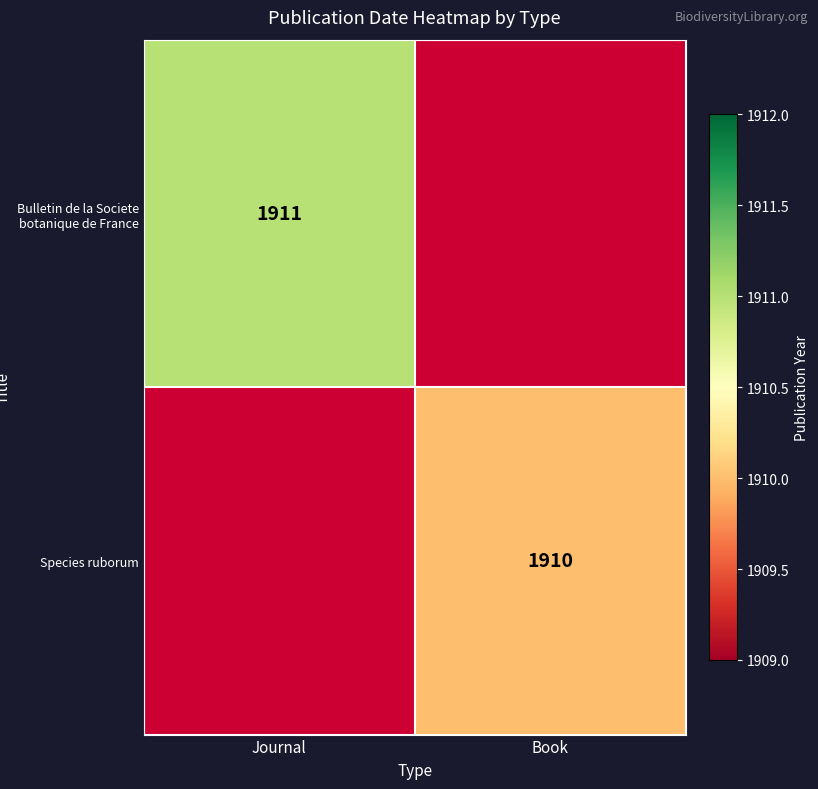

The Bulletin de la Societe botanique de France series shows 936 at Journal. True or false?

False